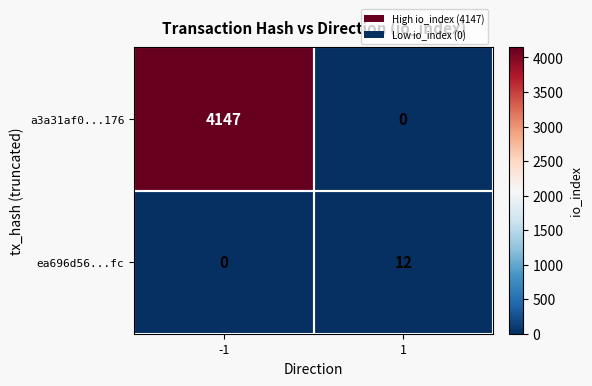

How many distinct data groups are displayed?

2